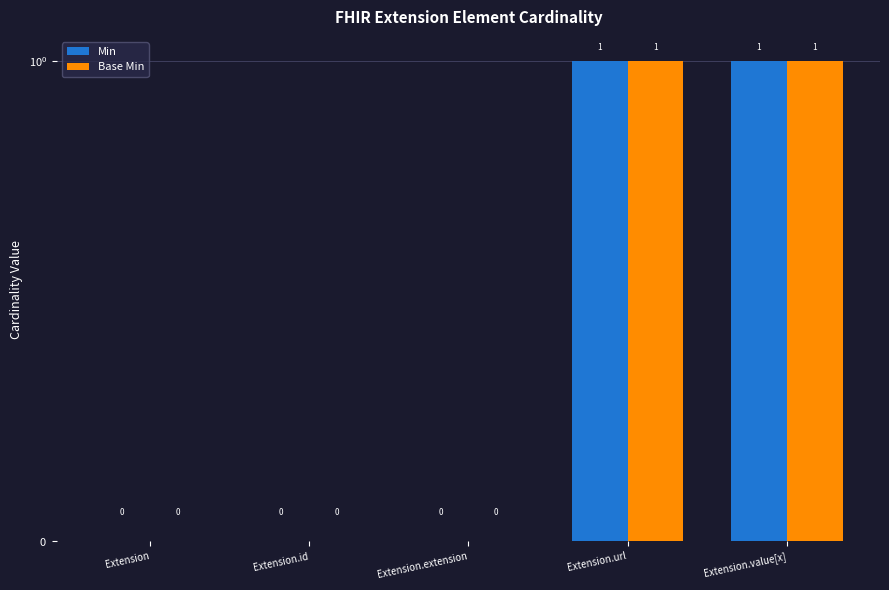

What is the label of the 1st bar from the left?

Extension